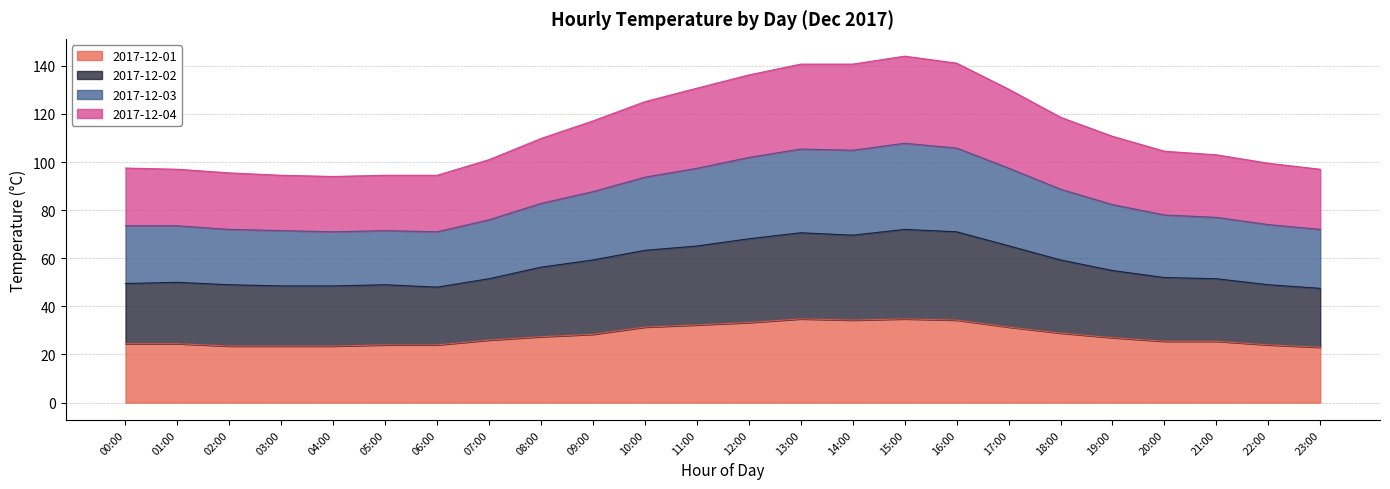

What is the minimum value for 2017-12-01?

23.0